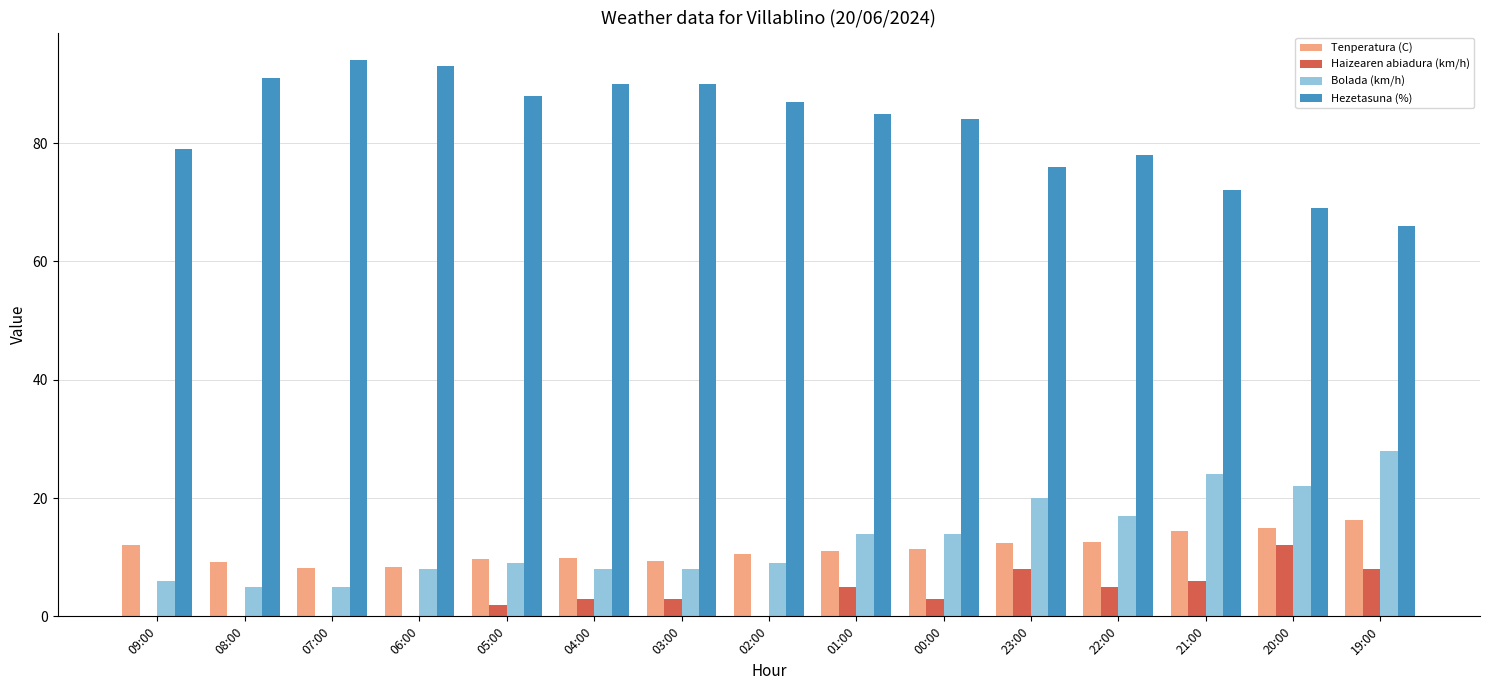

At which label does Tenperatura (C) first exceed 11?

09:00